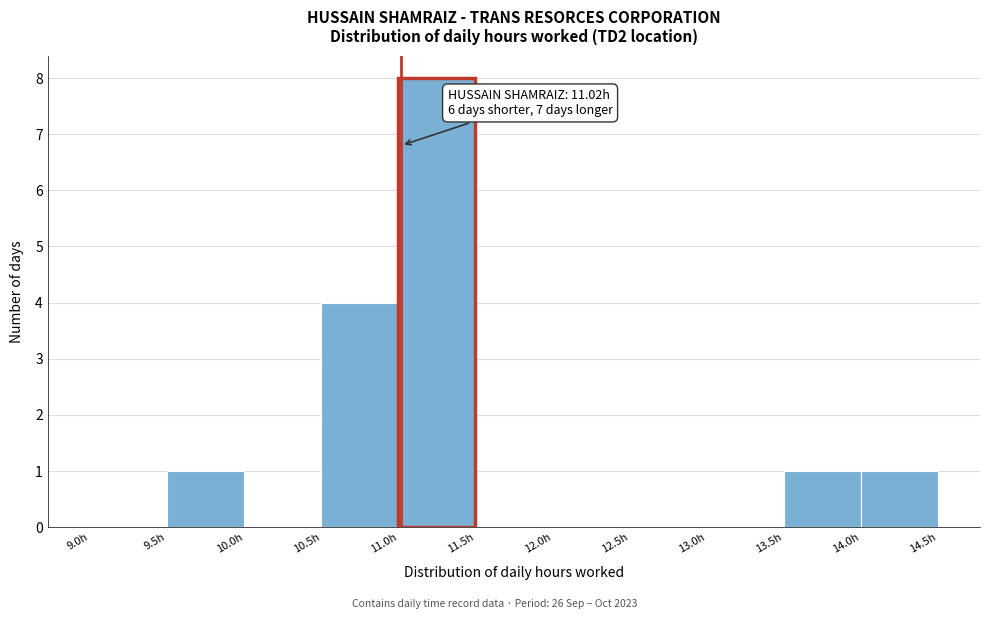

Over which range of the x-axis is the bar tallest?

11.0 to 11.5